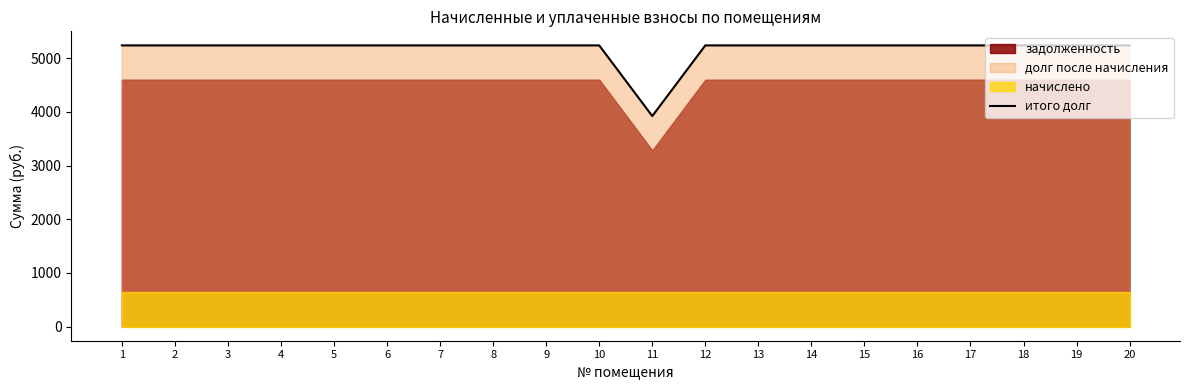

How many values are below 5236?

1